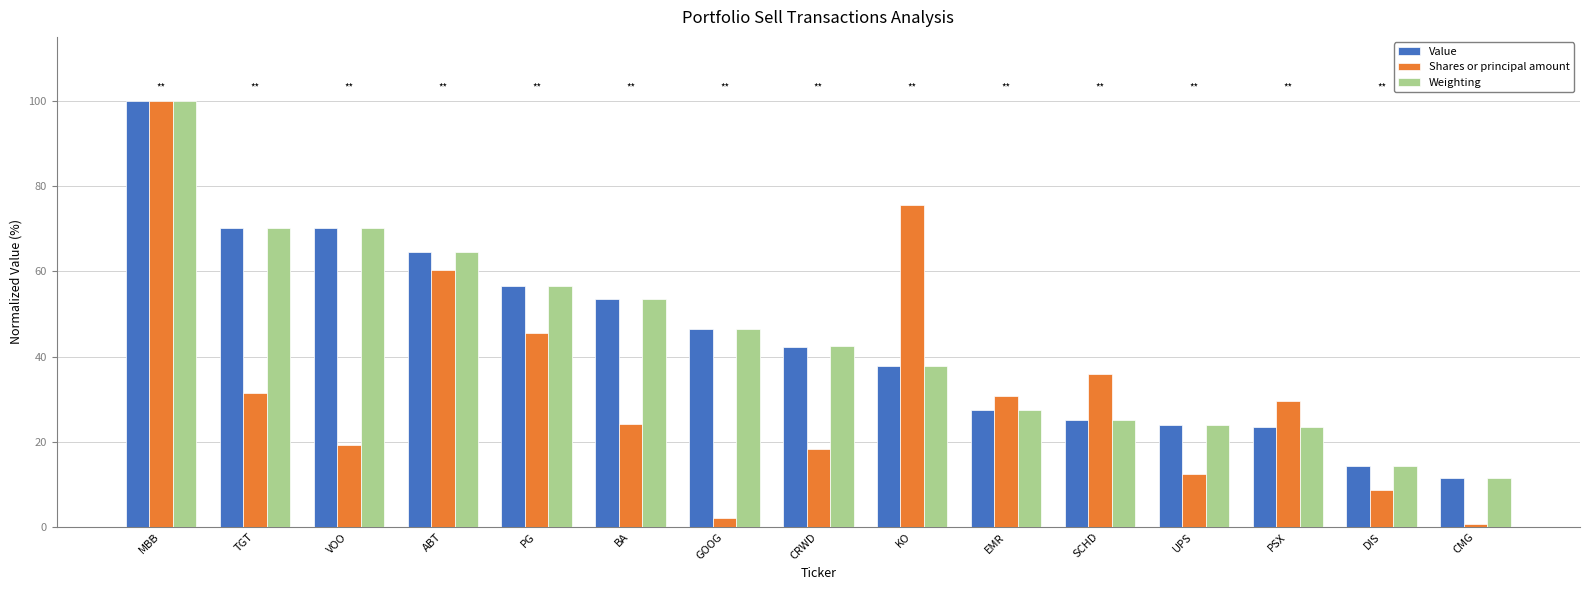

What is the spread (max minus min) of values at VOO?

50.9